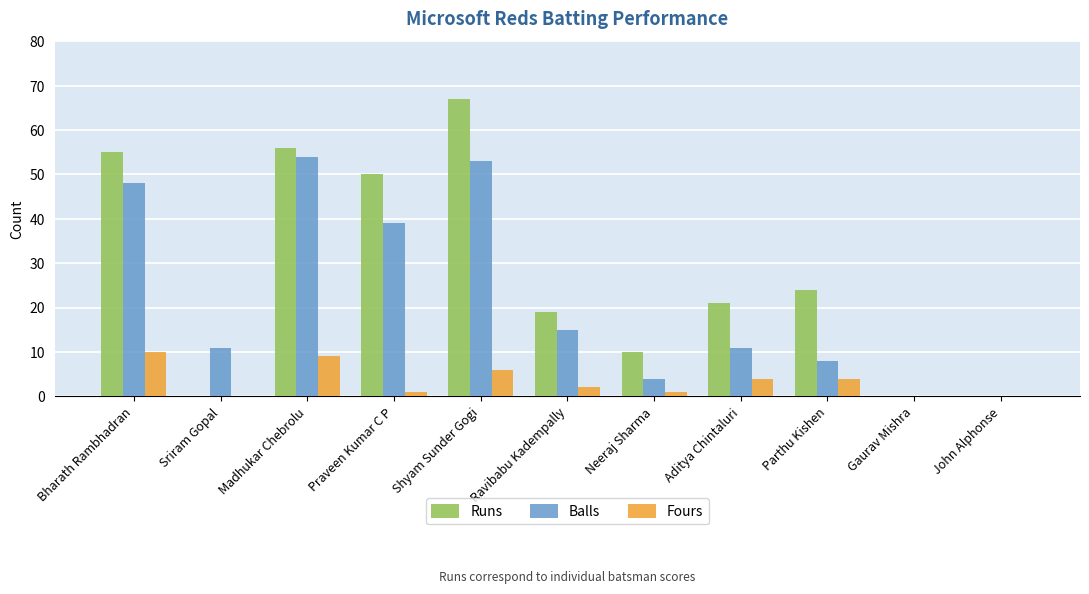

At which label is Runs closest to 33?

Parthu Kishen